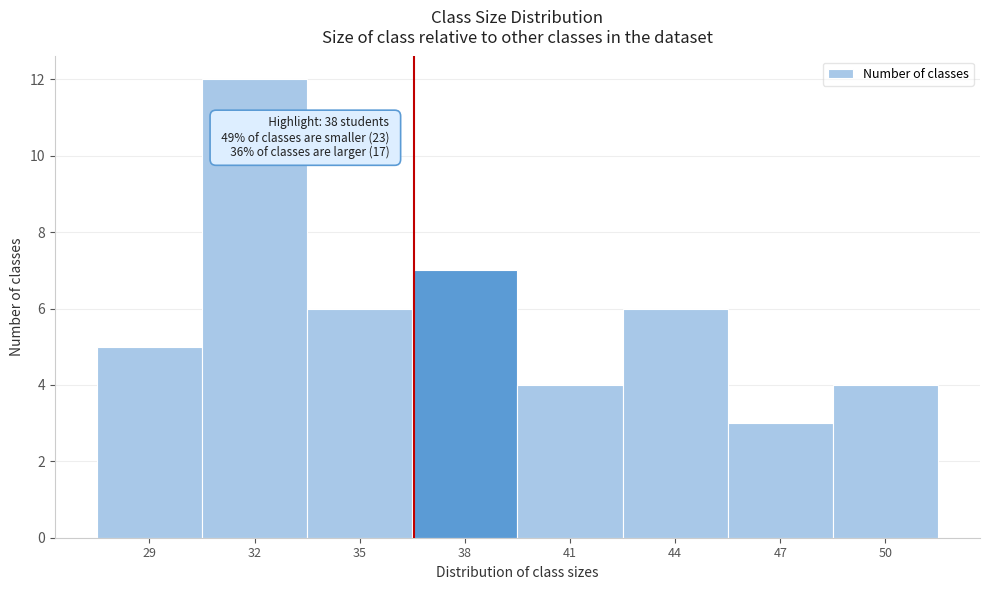

Reading left to right, transcribe all the data shown in this chart.

29=5	32=12	35=6	38=7	41=4	44=6	47=3	50=4